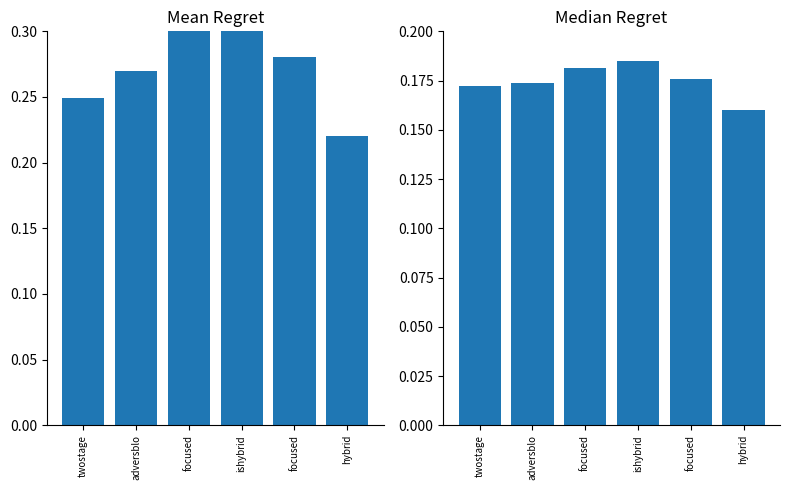

What is the spread (max minus min) of values at focused?

0.1